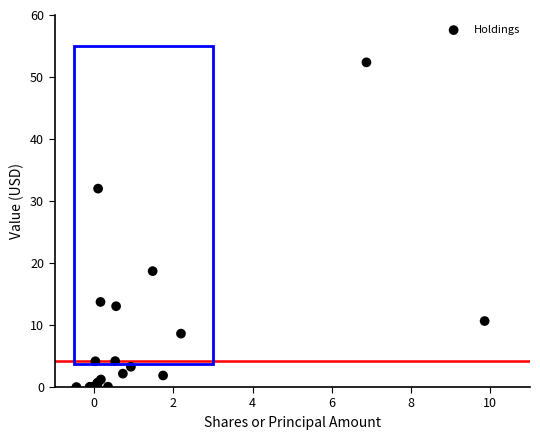

What Y value in the scatter plot is closest to 26?

32.0